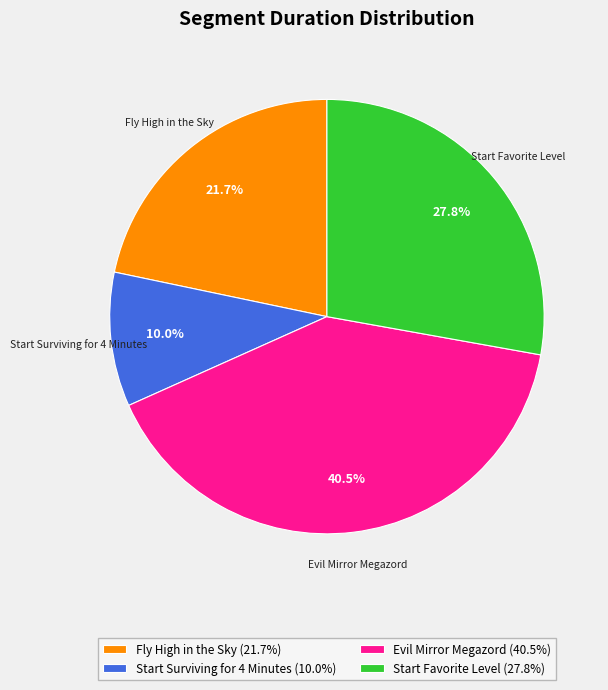

Which has a higher value, Evil Mirror Megazord or Start Surviving for 4 Minutes?

Evil Mirror Megazord